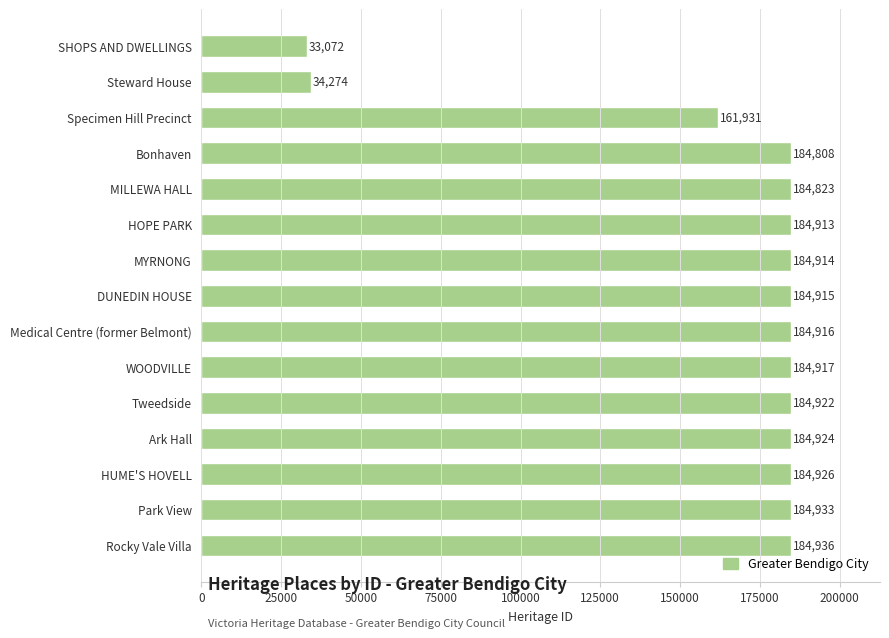

Are the bars horizontal?

Yes